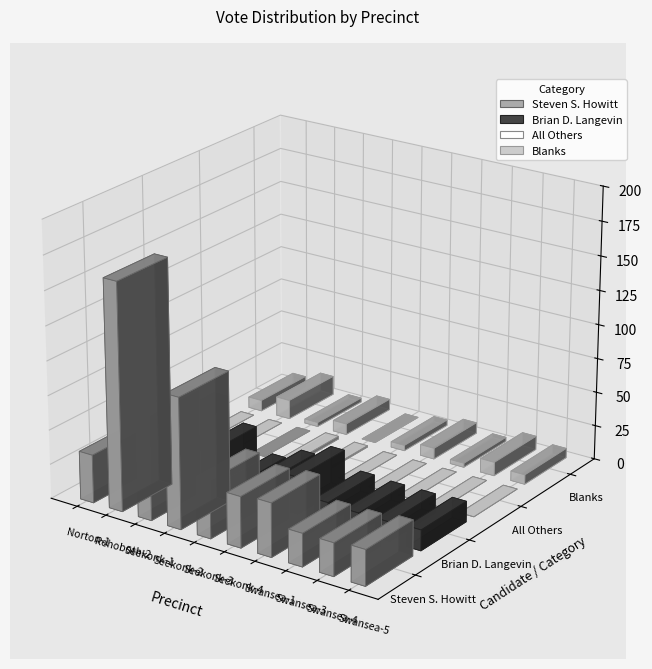

Reading left to right, what are all the values shown in this chart?

Steven S. Howitt: 35	165	76	95	42	37	39	24	24	26
Brian D. Langevin: 11	43	26	9	18	27	15	14	14	15
All Others: 0	0	0	2	1	0	0	0	0	0
Blanks: 8	14	3	8	0	4	8	3	10	7